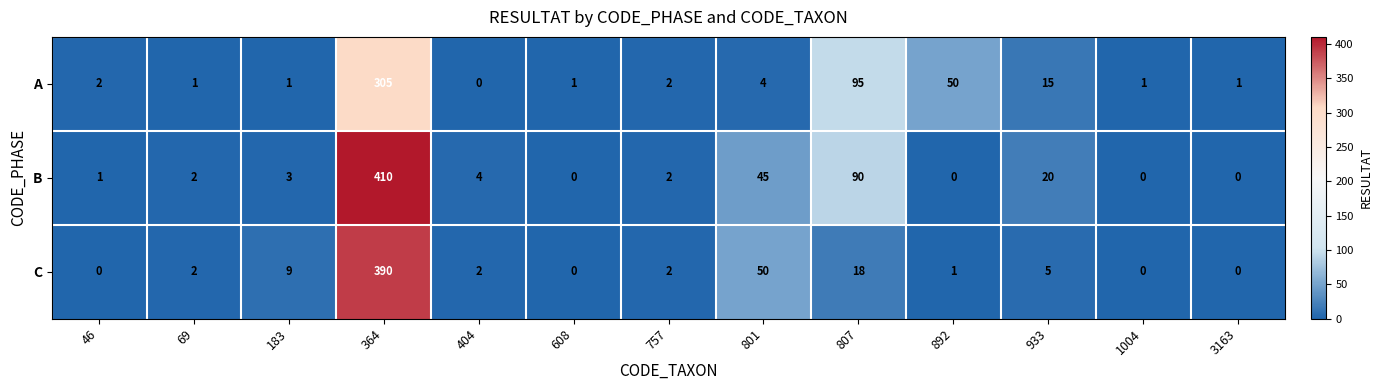

What is the total value across all series at 933?

40